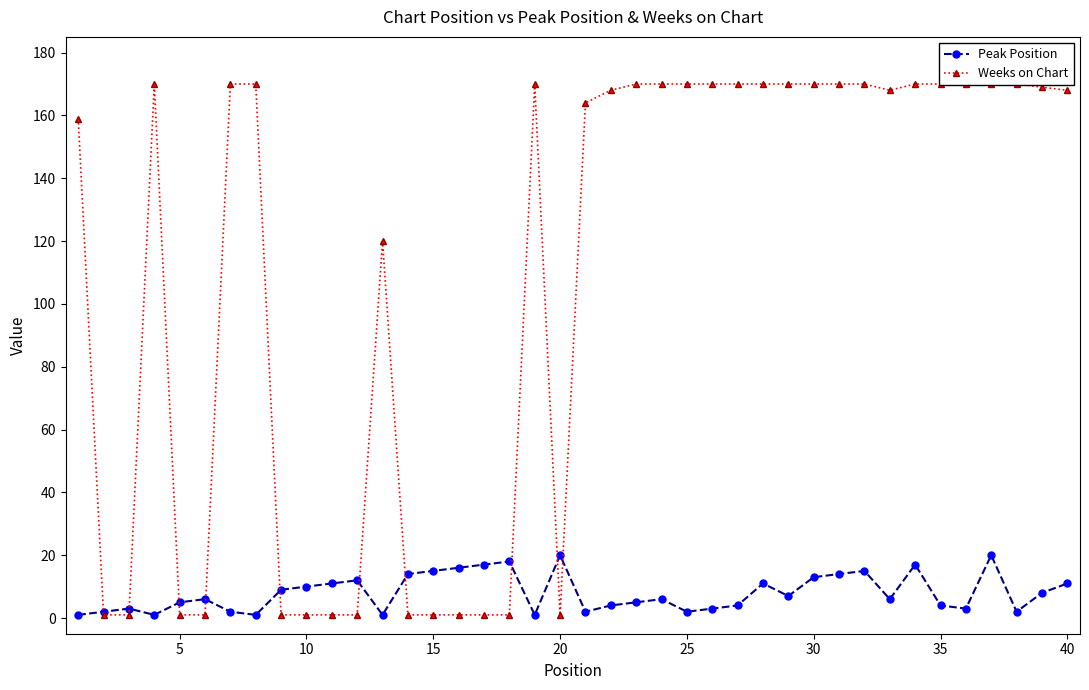

True or false: Peak Position has more than 1 interior local peaks.

True